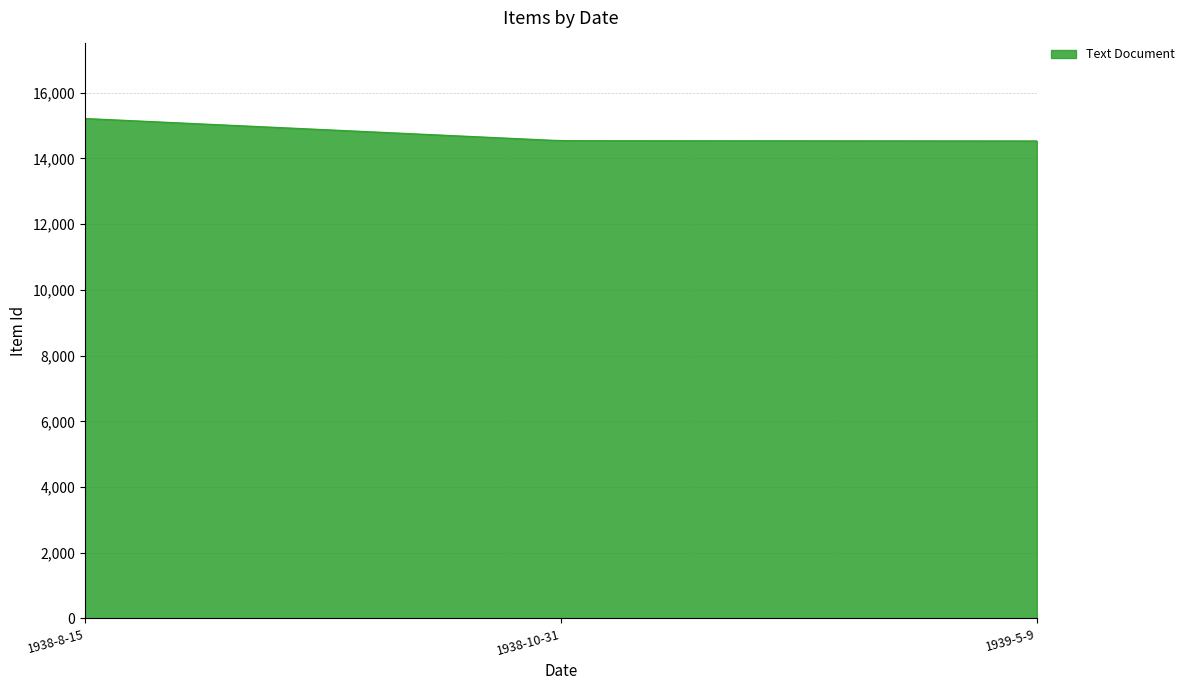

What is the greatest value displayed?

15218.0